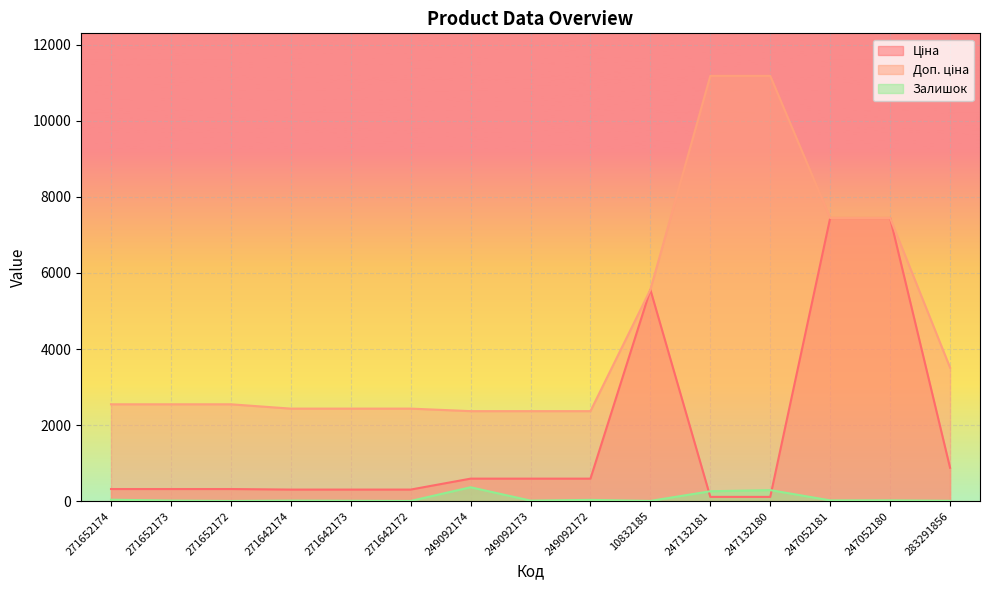

Rank the series at 247132181 from lowest to highest value.

Ціна, Залишок, Доп. ціна